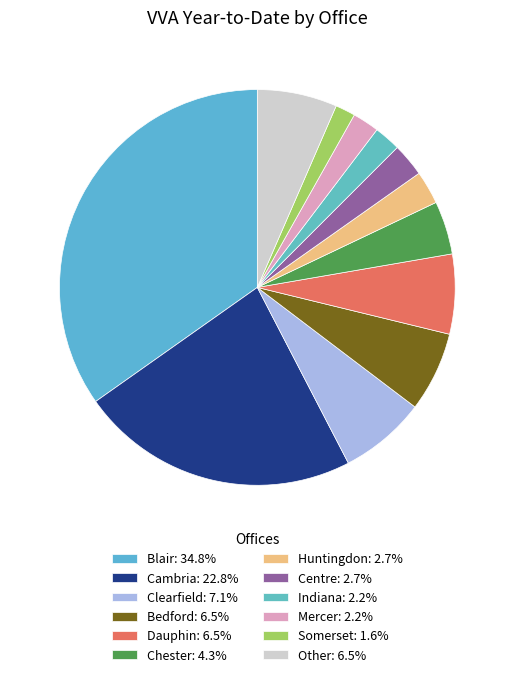

Count the number of slices in the pie.

12